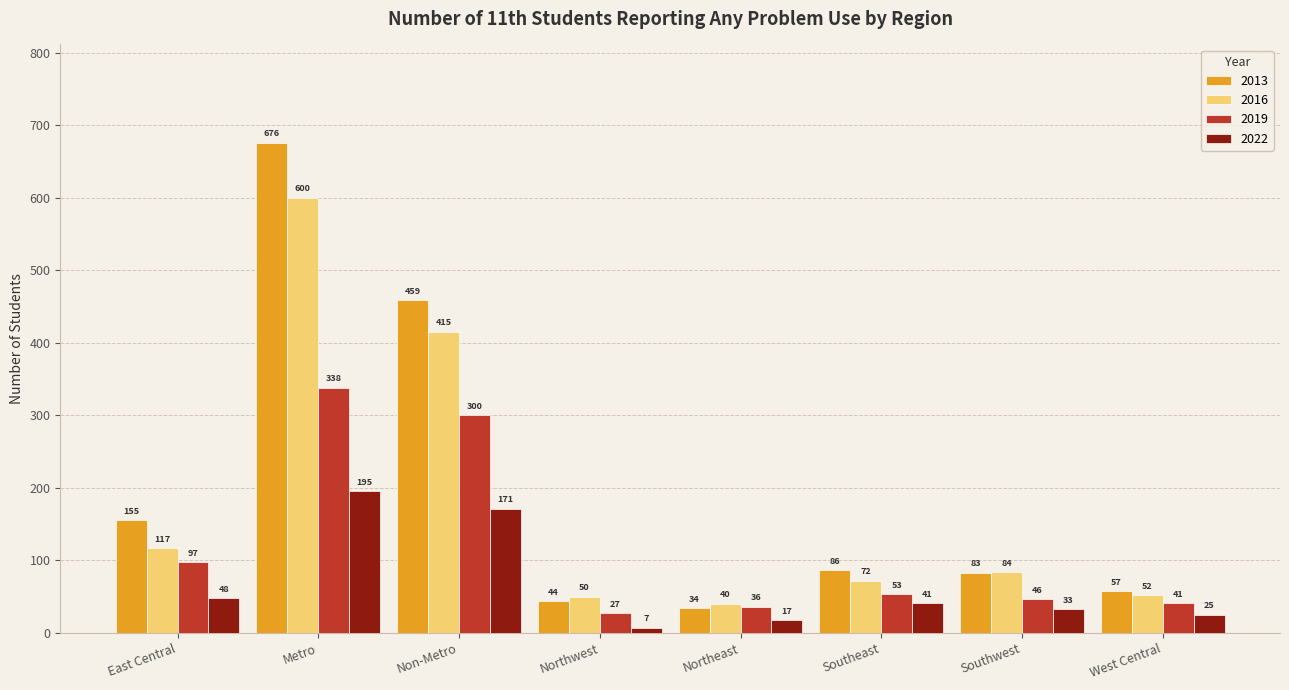

Which category has the highest value in the 2013 series?

Metro